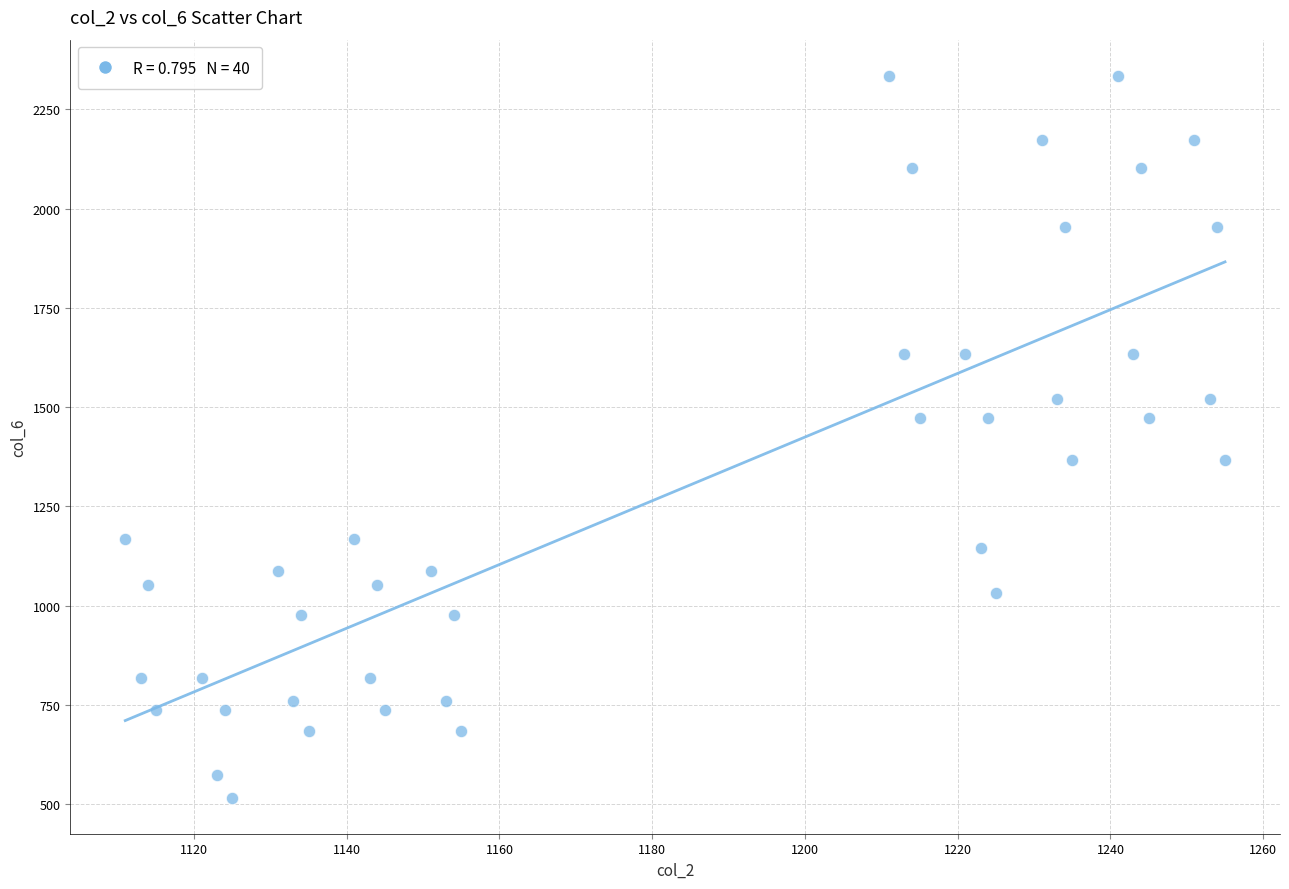

What is the range of Y values (max minus min)?

1819